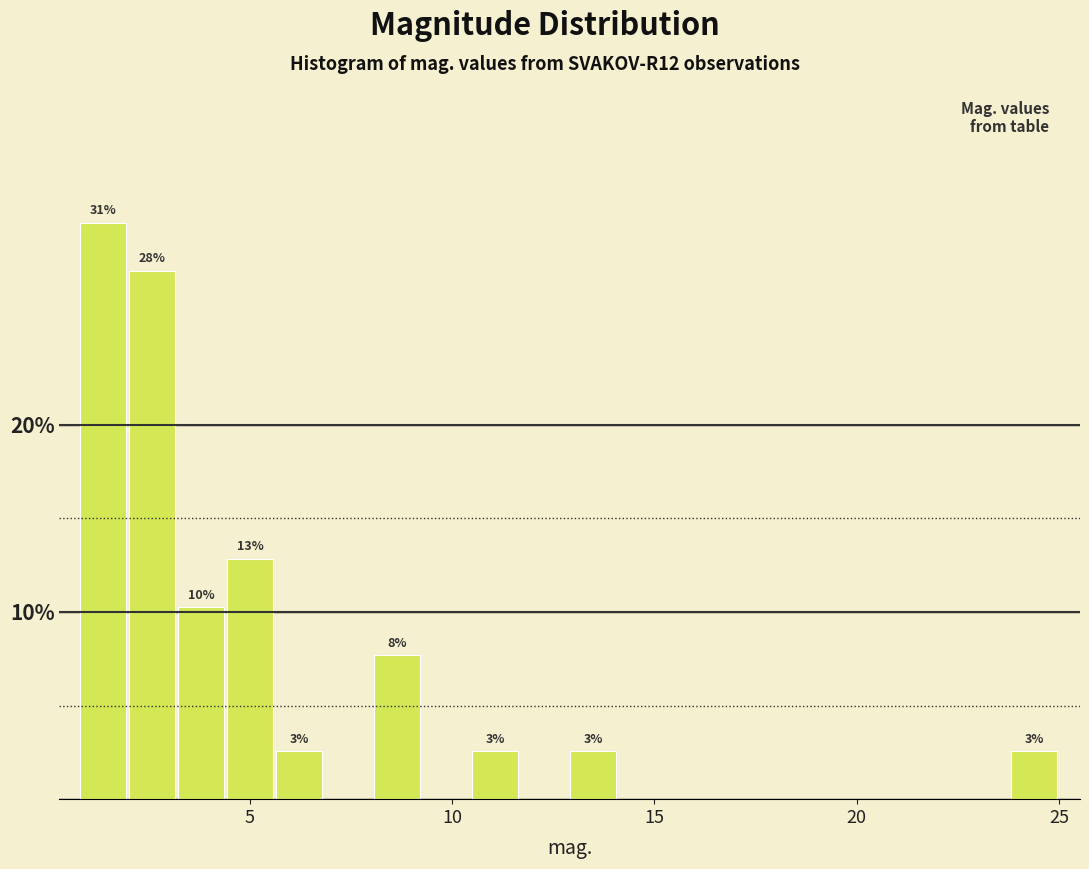

Read against the x-axis, roughly where is the centre of the tallest bar?

1.5